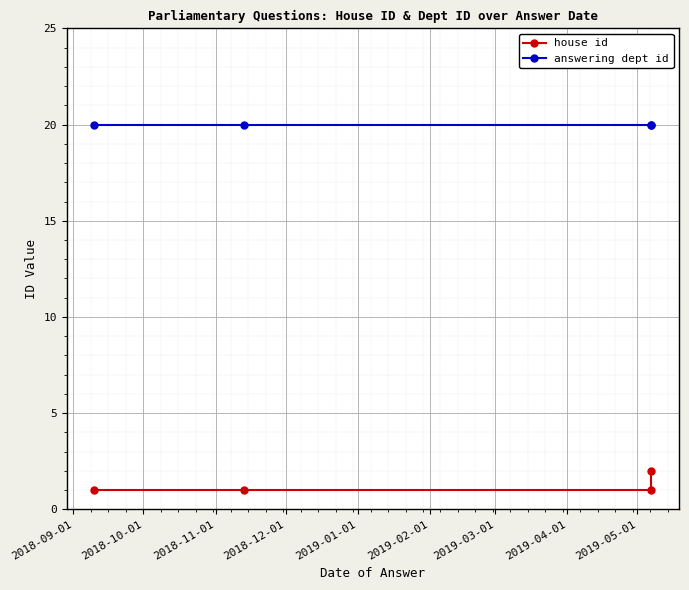

What are all the series names shown in the legend?

house id, answering dept id